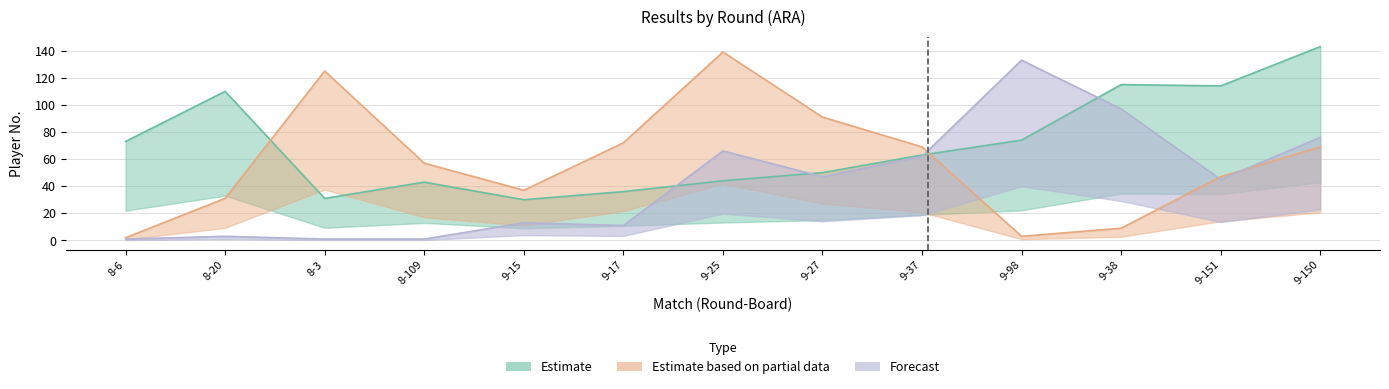

Which label corresponds to the largest value in the chart?

9-150